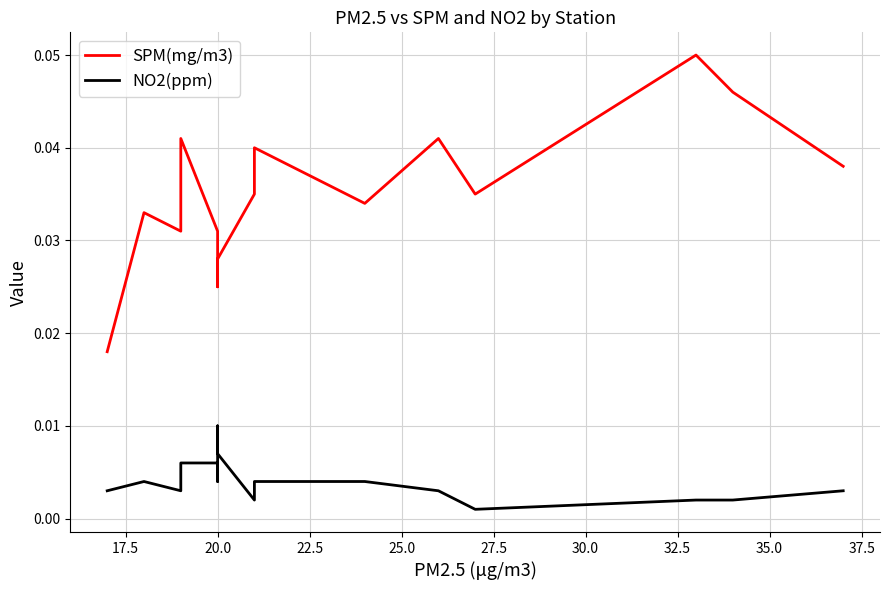

How many series are shown in this chart?

2